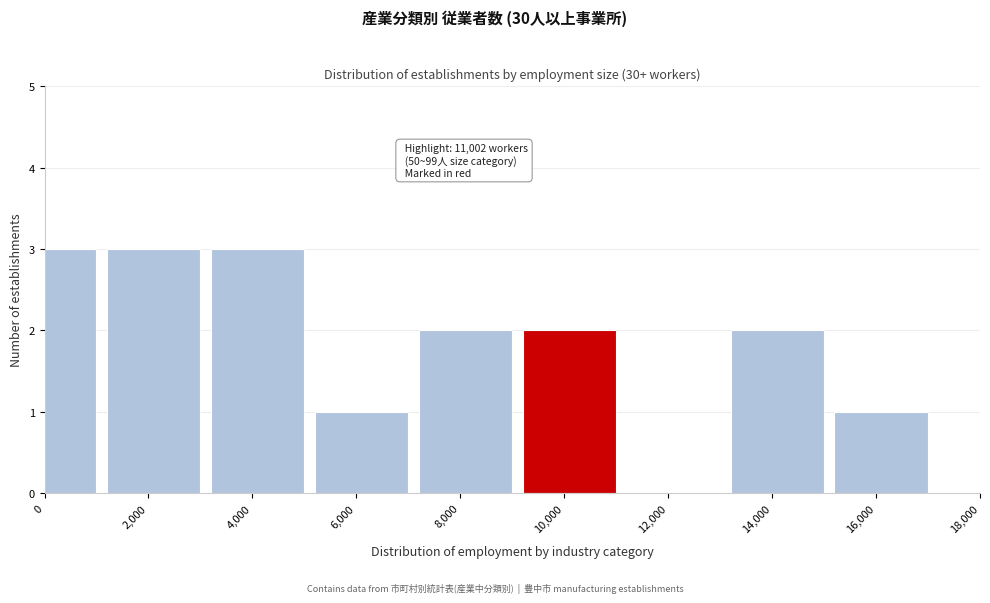

Reading right to left, list all the values displayed in this chart.

16,000=1	14,000=2	12,000=0	10,000=2	8,000=2	6,000=1	4,000=3	2,000=3	0=3